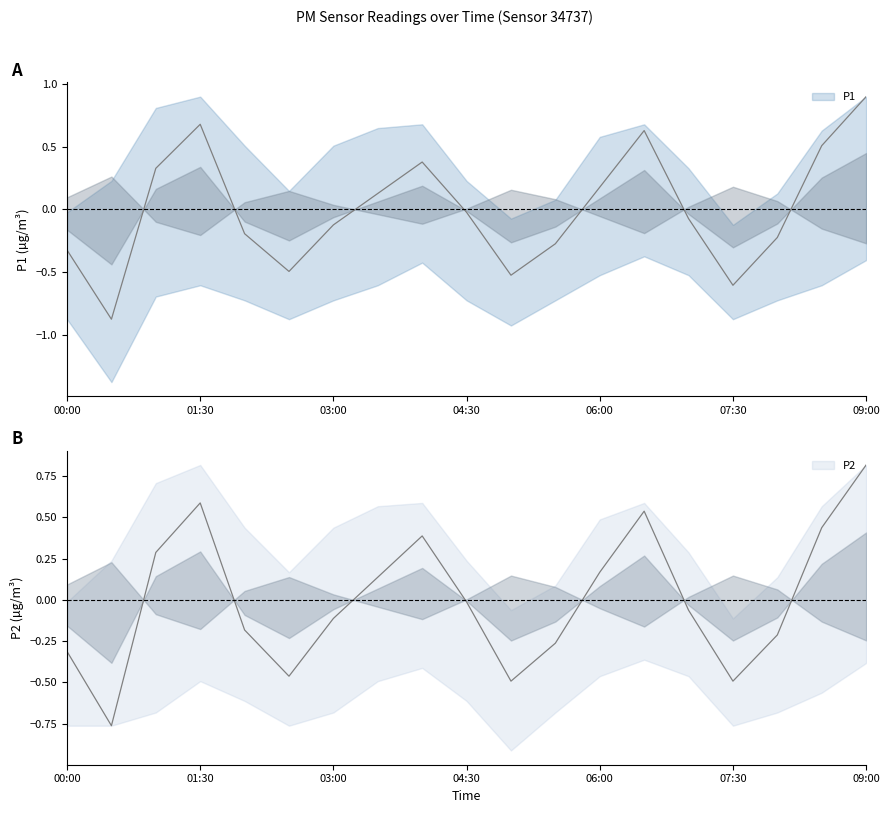

How many interior local peaks does the P1 series have?

3